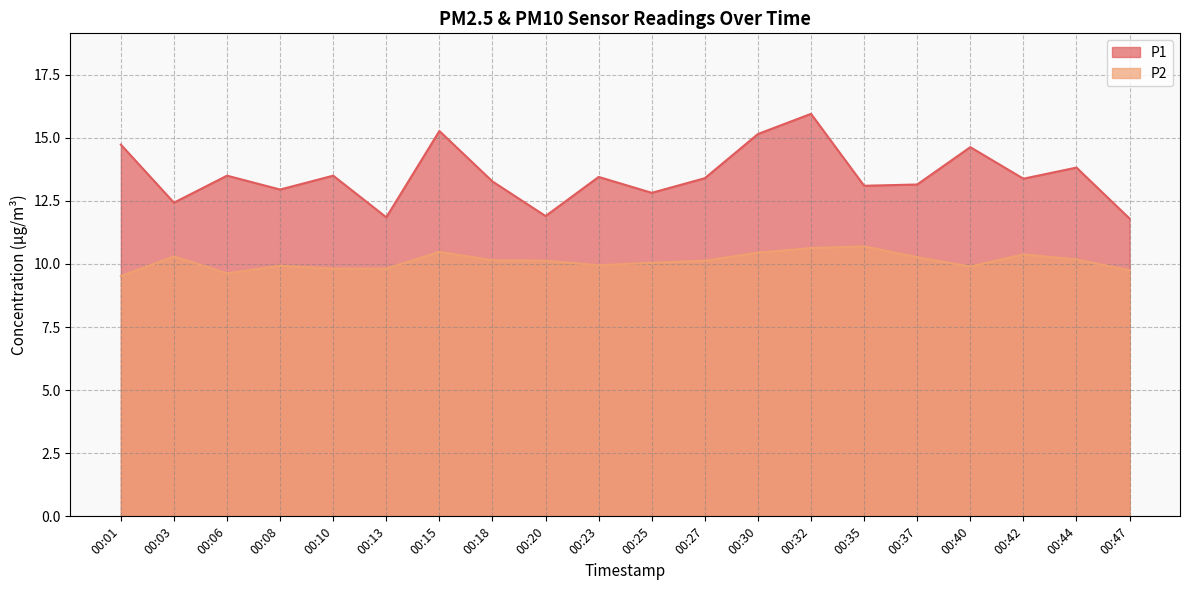

Rank the series by their average value, from highest to lowest.

P1, P2